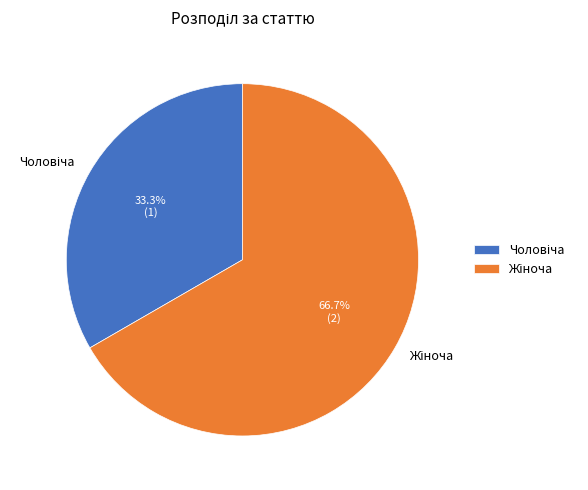

Is there any slice that represents more than half of the pie?

Yes